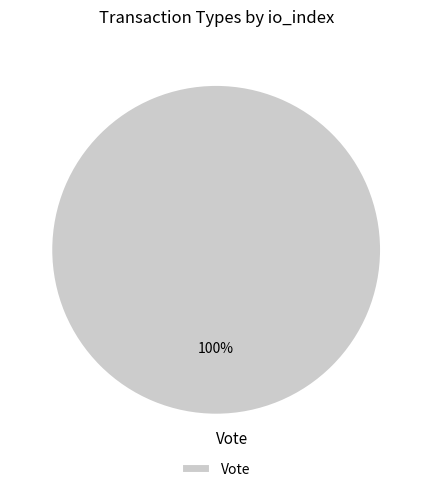

Rank the categories by value from lowest to highest.

Vote